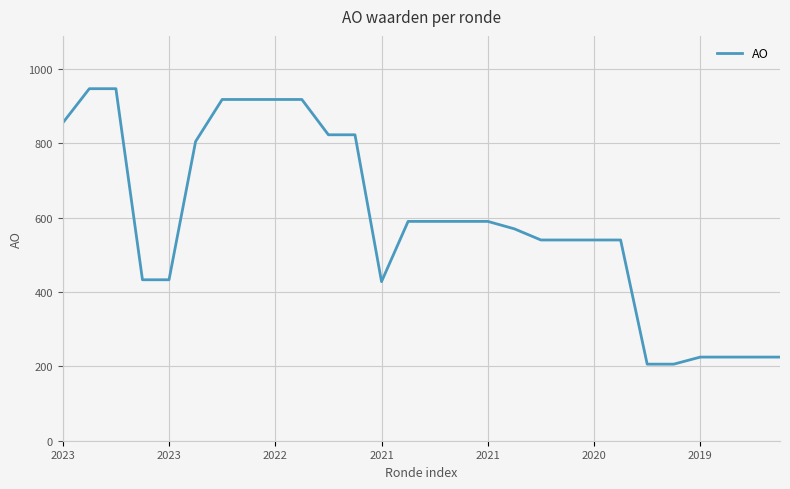

What is the minimum value shown in the chart?

206